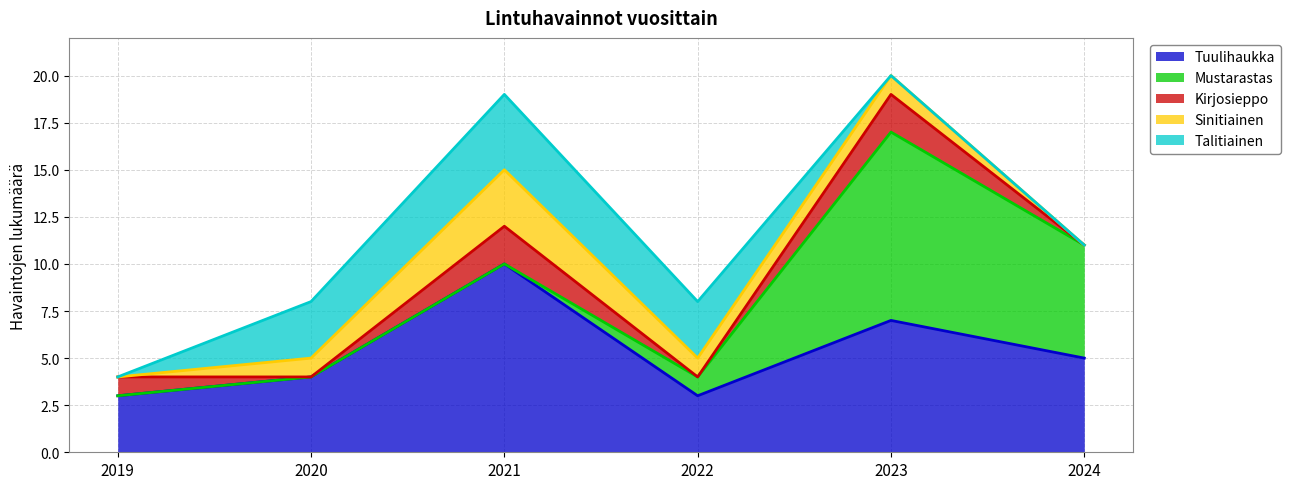

What is the maximum value shown in the chart?

10